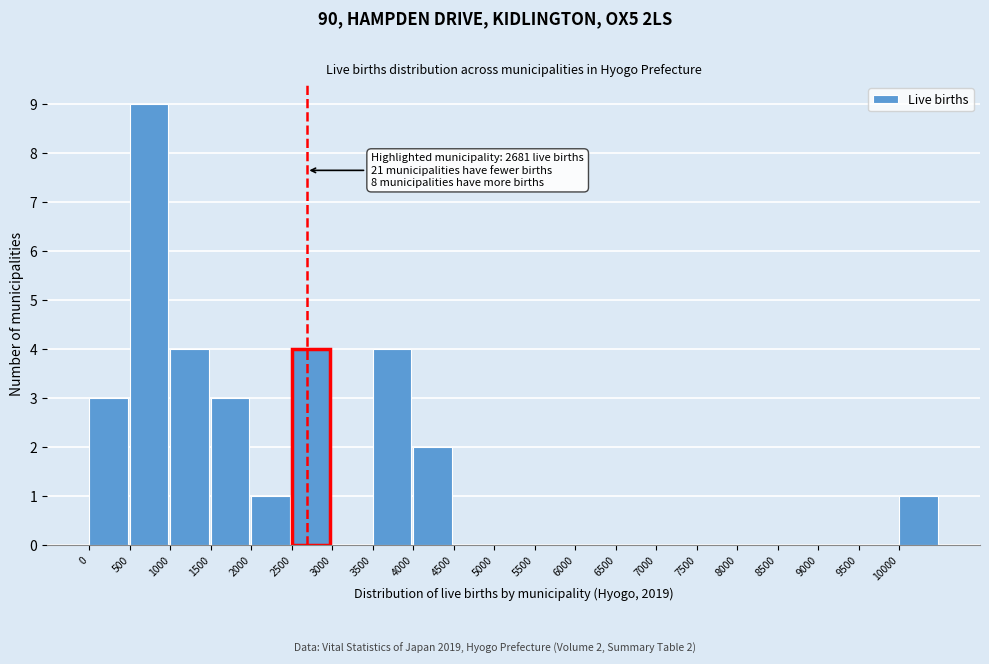

Over which range of the x-axis is the bar tallest?

500 to 1000